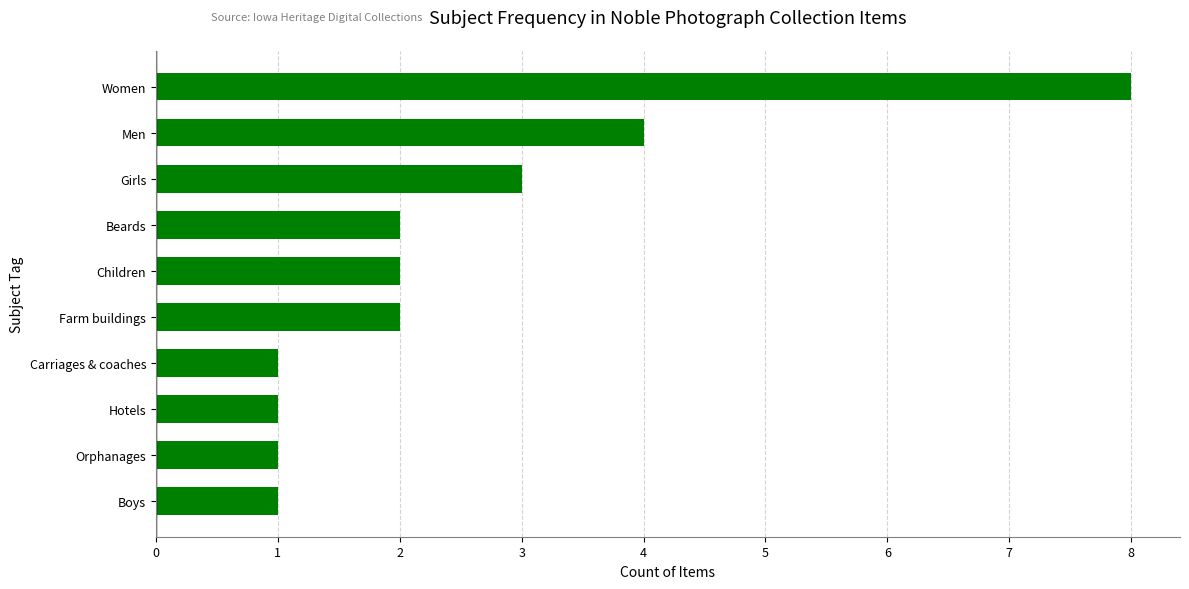

What is the sum of the values at Children and Men?

6